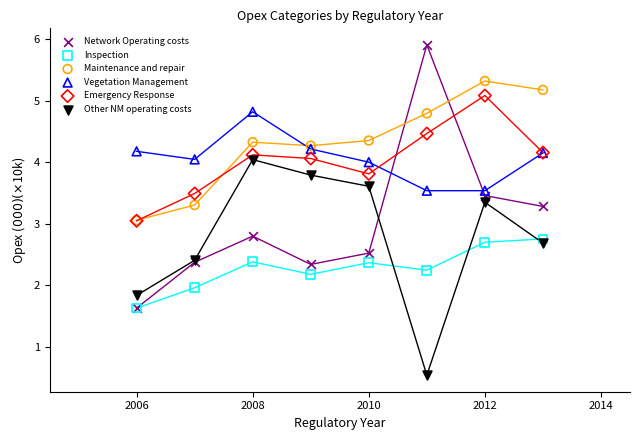

Which series has the widest spread of Y values?

Network Operating costs